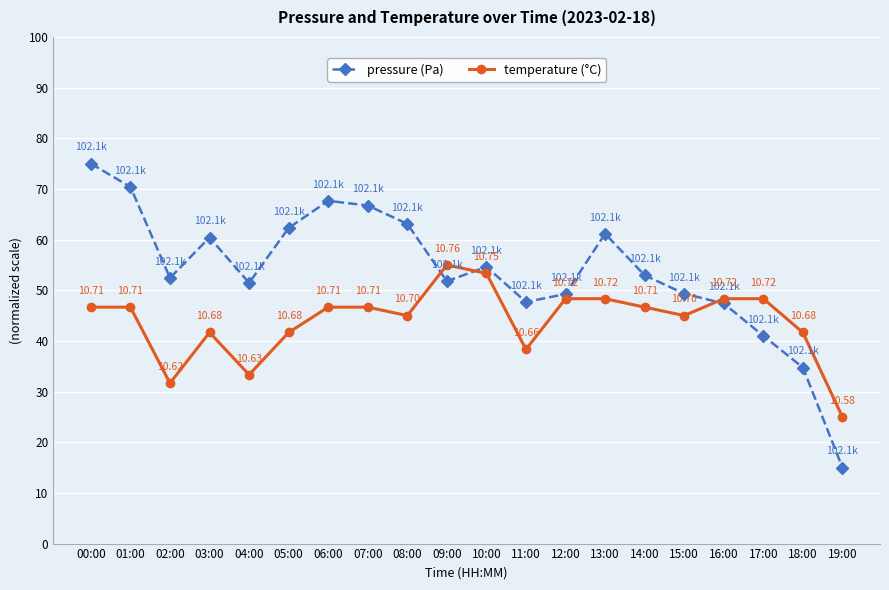

At which category is the sum across all series the highest?

00:00